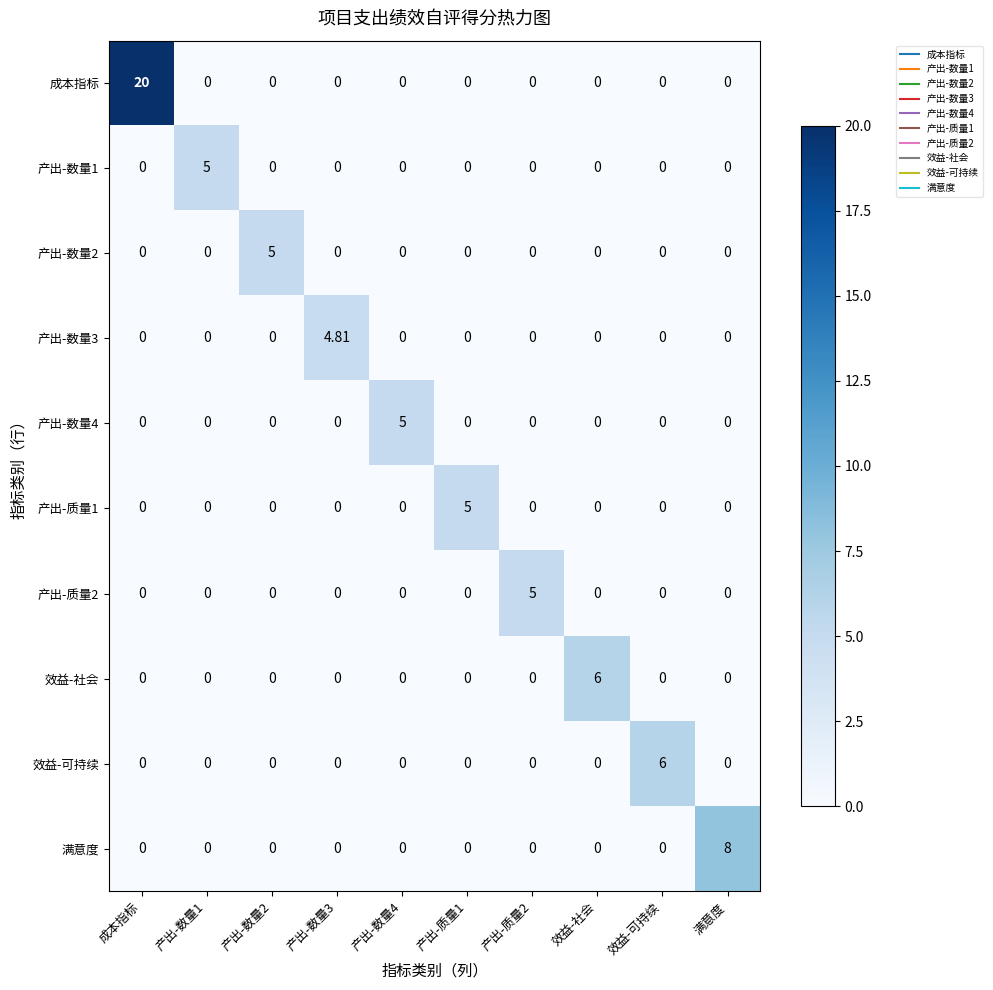

Which series has the widest spread of values?

成本指标